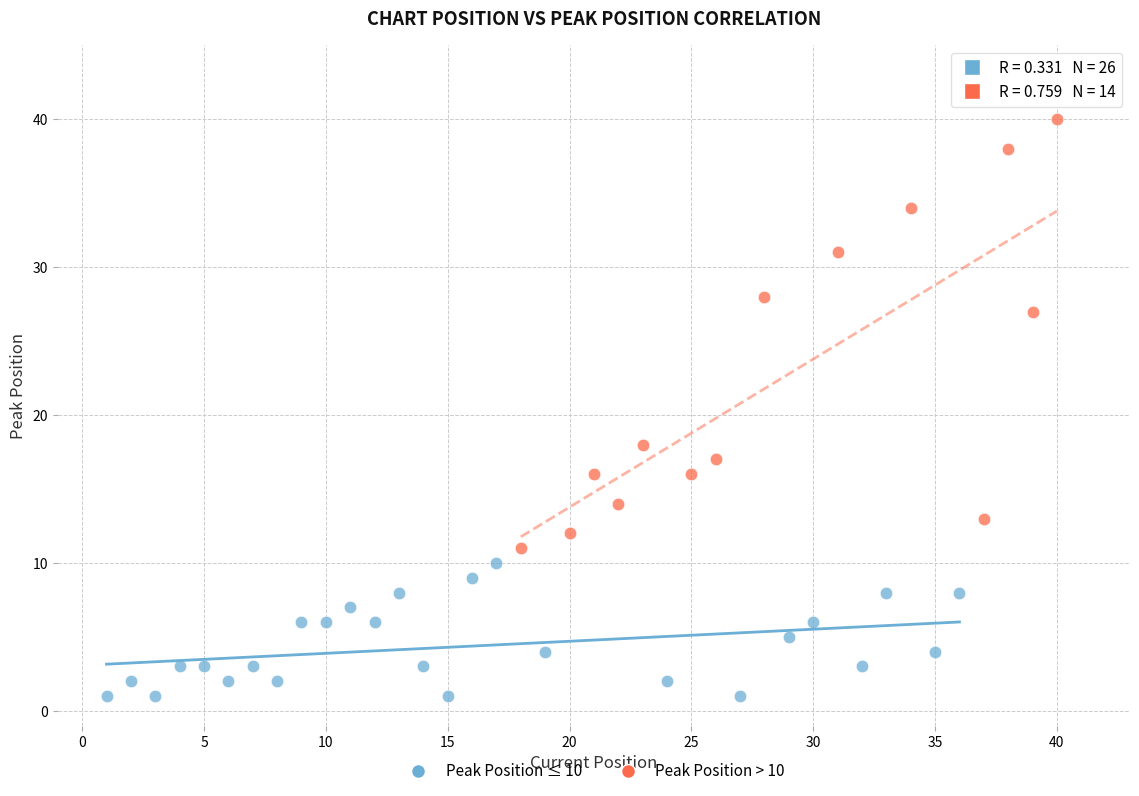

Which series contains the lowest Y value?

Peak Position ≤ 10